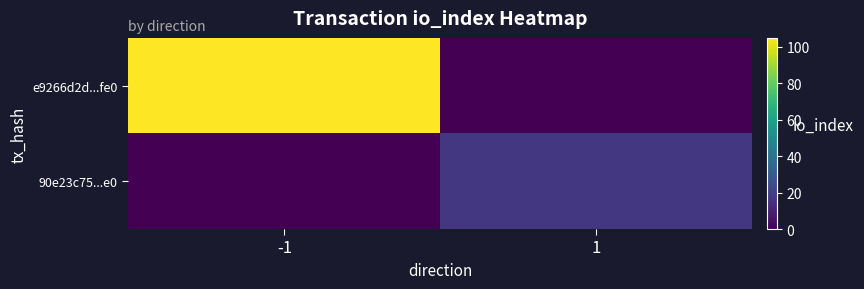

Reading left to right, extract all data points from this chart.

e9266d2d...fe0: -1=105	1=0
90e23c75...e0: -1=0	1=17